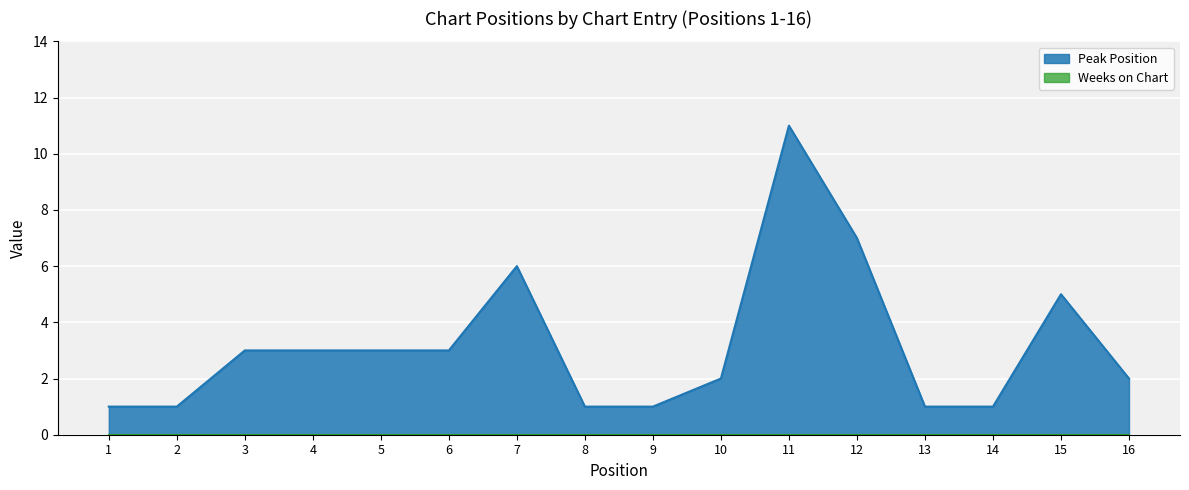

What is the ratio of the value at 2 to the value at 3?

0.3